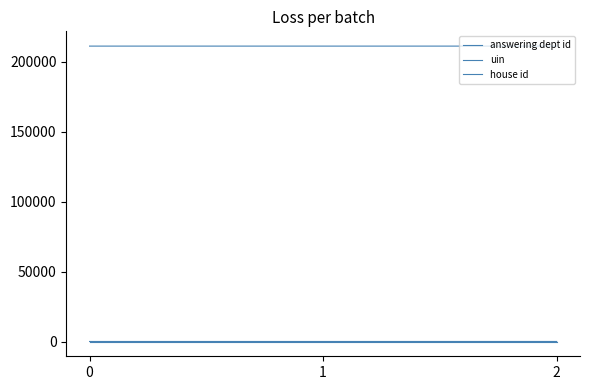

Is this an area chart (filled region under the line)?

No